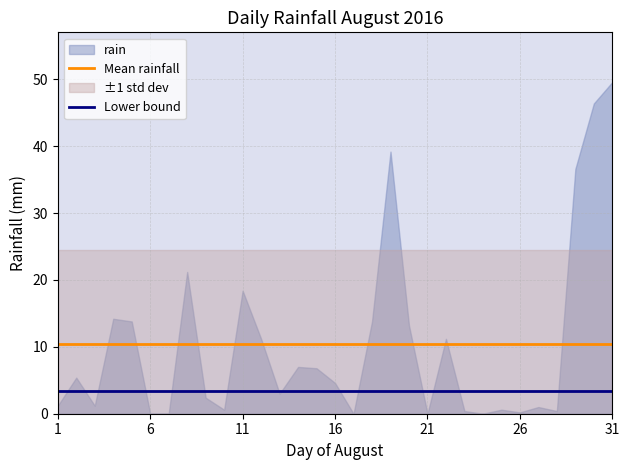

True or false: Mean rainfall and Lower bound cross at least once.

False